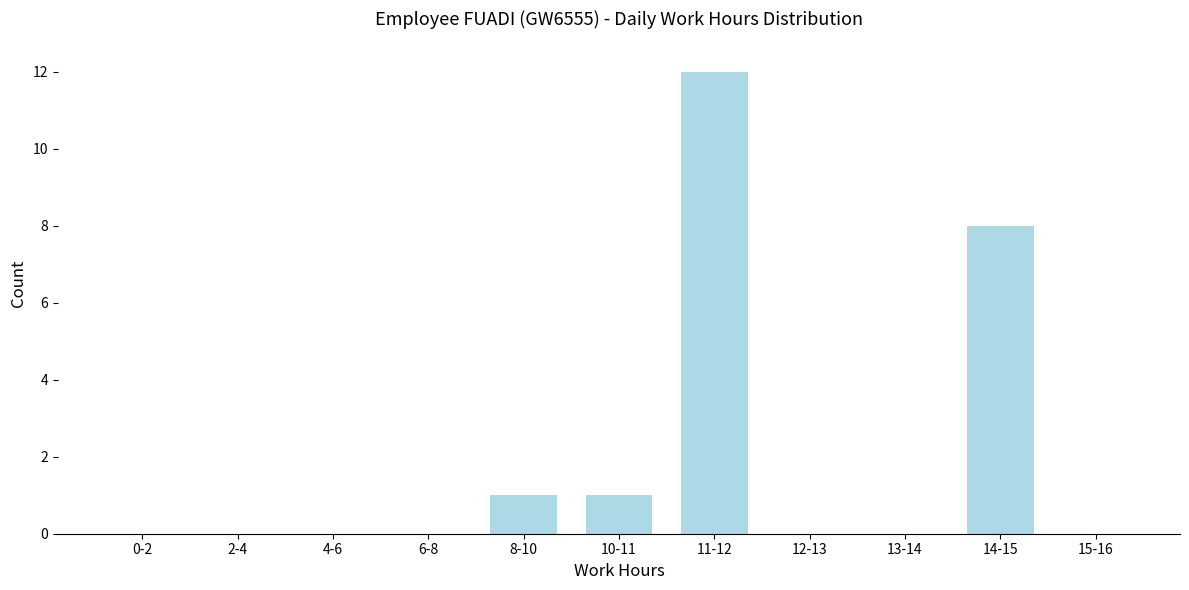

Reading left to right, list all the values displayed in this chart.

0-2=0	2-4=0	4-6=0	6-8=0	8-10=1	10-11=1	11-12=12	12-13=0	13-14=0	14-15=8	15-16=0